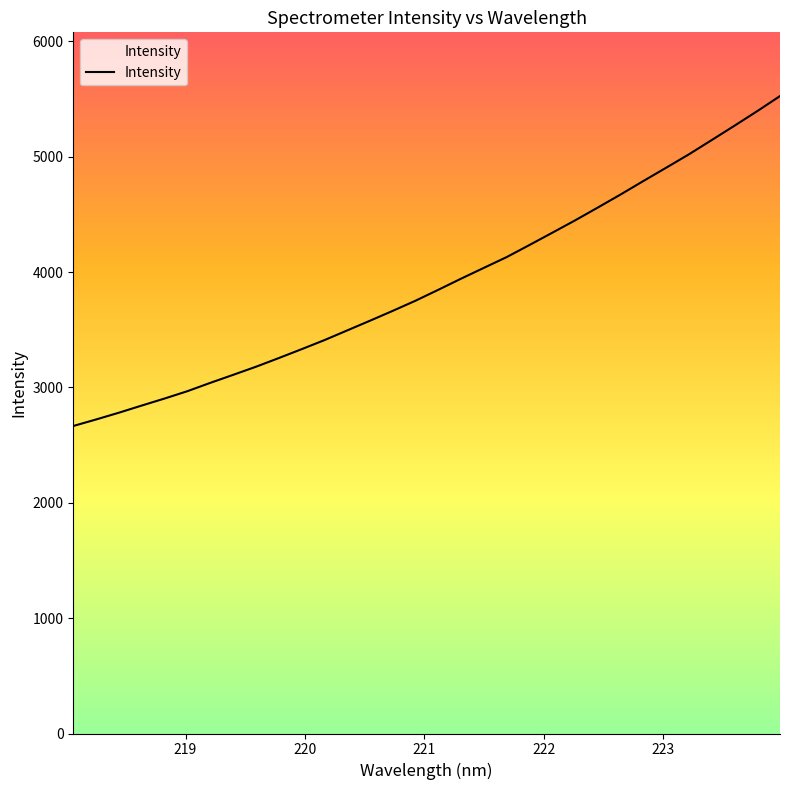

What is the maximum value shown in the chart?

5526.5